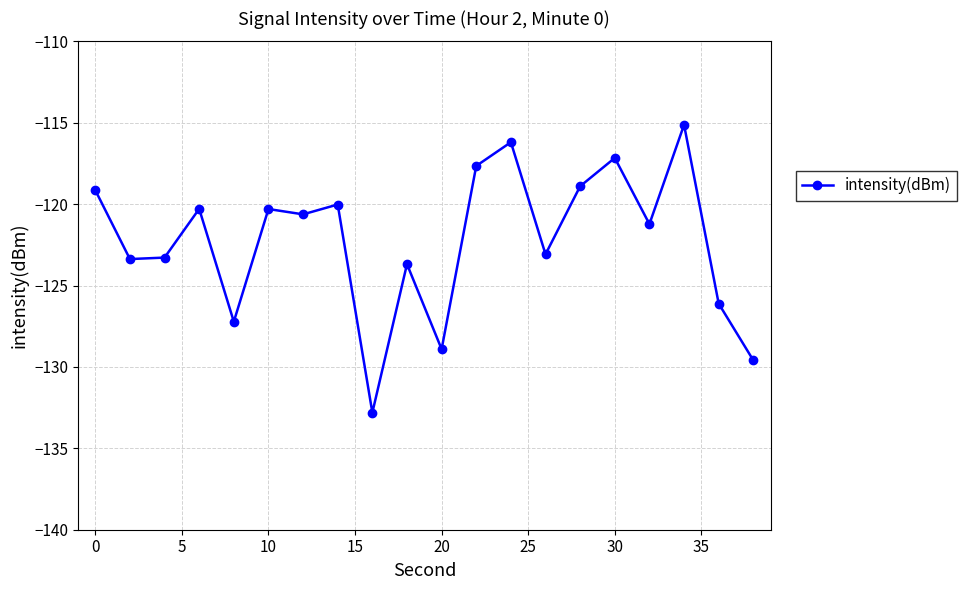

True or false: there are more than 0 points higher than both neighbors.

True